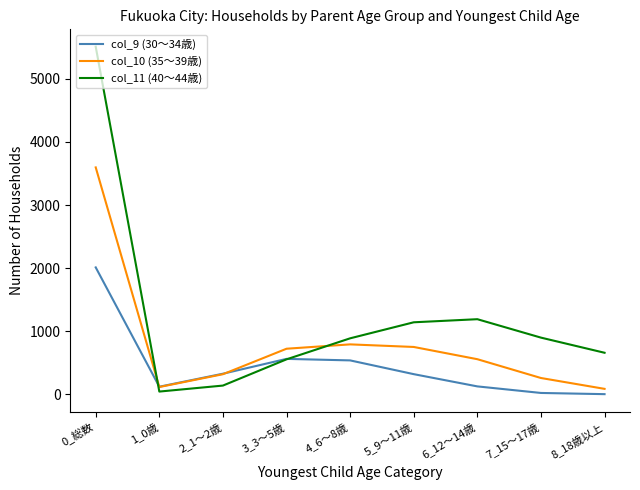

Is the value of col_9 (30～34歳) at 2_1～2歳 greater than the value of col_10 (35～39歳) at 7_15～17歳?

Yes